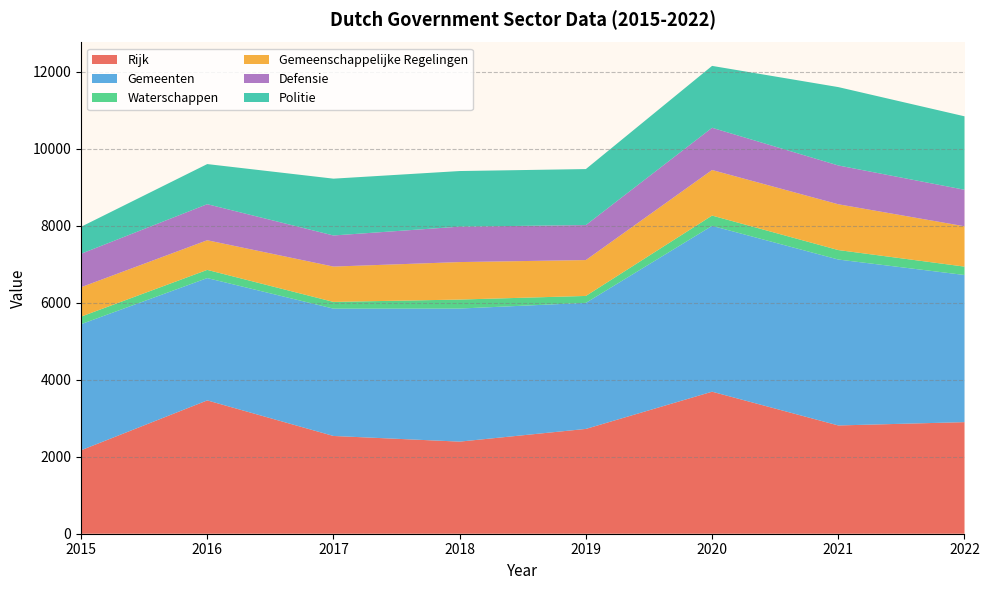

Reading right to left, what are all the values shown in this chart?

Rijk: 2022=2899	2021=2813	2020=3690	2019=2723	2018=2393	2017=2540	2016=3464	2015=2168
Gemeenten: 2022=3823	2021=4311	2020=4309	2019=3275	2018=3457	2017=3308	2016=3178	2015=3276
Waterschappen: 2022=218	2021=246	2020=267	2019=180	2018=234	2017=175	2016=213	2015=196
Gemeenschappelijke Regelingen: 2022=1048	2021=1190	2020=1184	2019=932	2018=974	2017=918	2016=770	2015=764
Defensie: 2022=949	2021=1008	2020=1097	2019=909	2018=920	2017=808	2016=937	2015=869
Politie: 2022=1908	2021=2036	2020=1608	2019=1455	2018=1445	2017=1476	2016=1042	2015=701